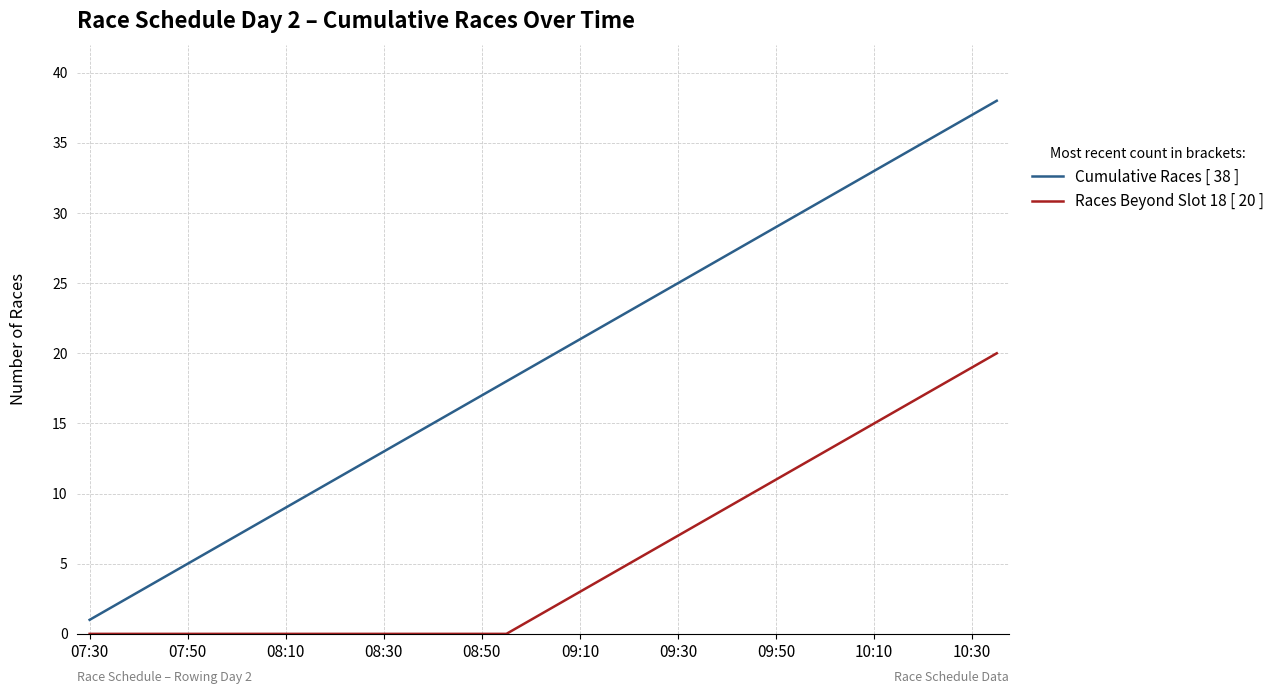

How many lines are shown in the chart?

2